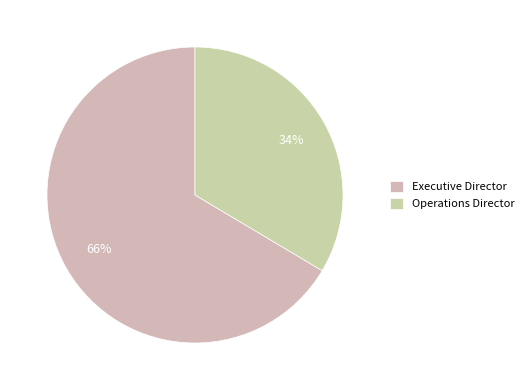

Do Executive Director and Operations Director together represent more than half of the pie?

Yes